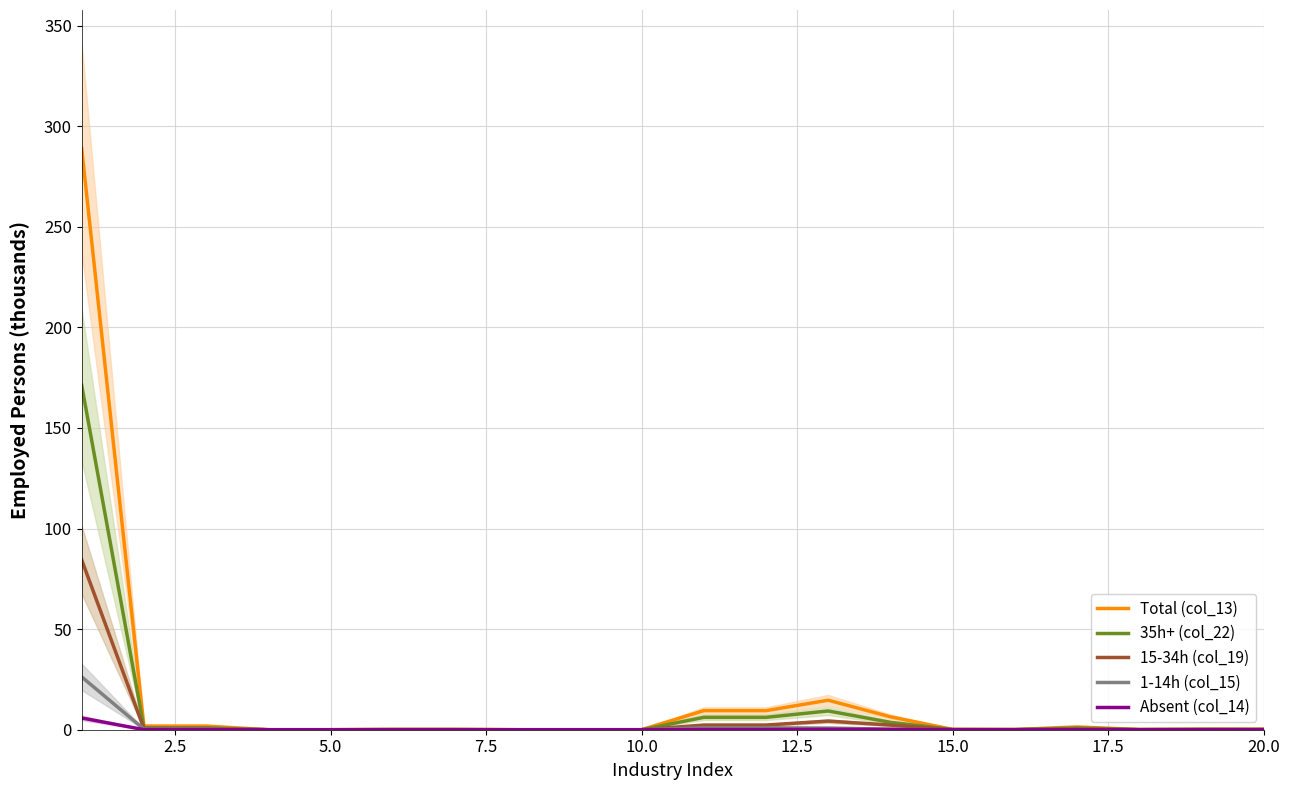

The 1-14h (col_15) series shows 0.0 at 15.0. True or false?

True